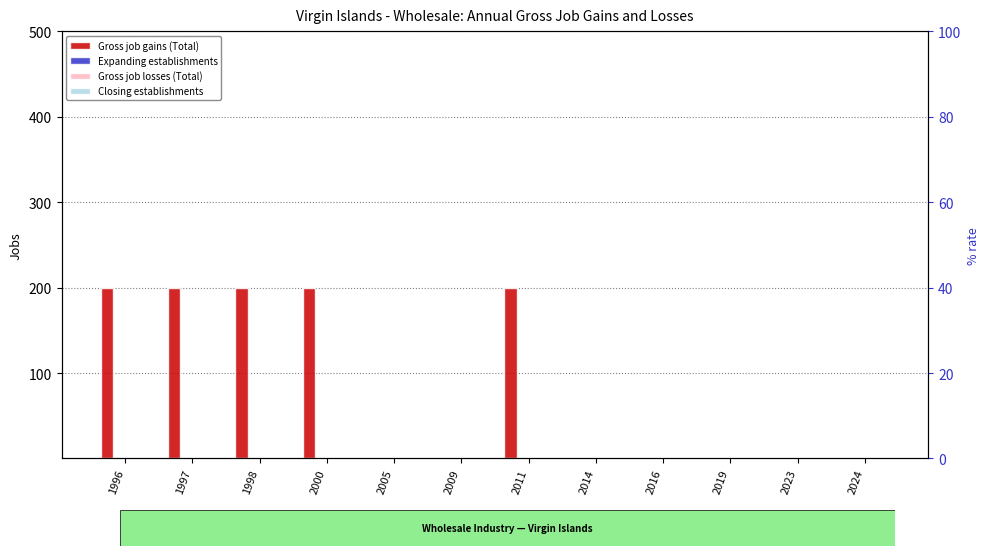

Which series has the largest range (max minus min)?

Gross job gains (Total)